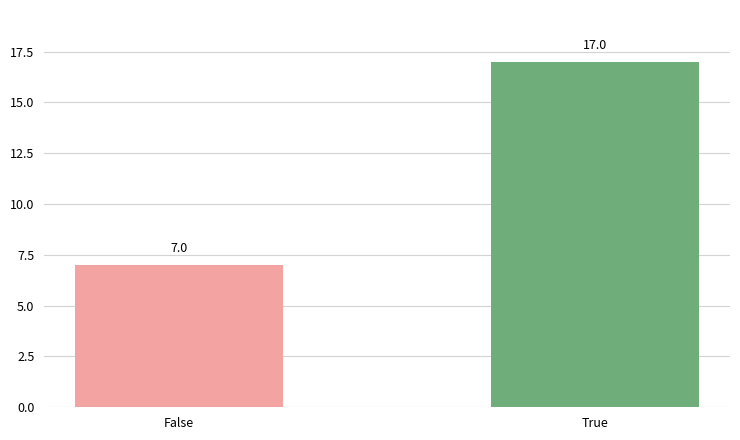

The chart shows a value of 13 at False. True or false?

False